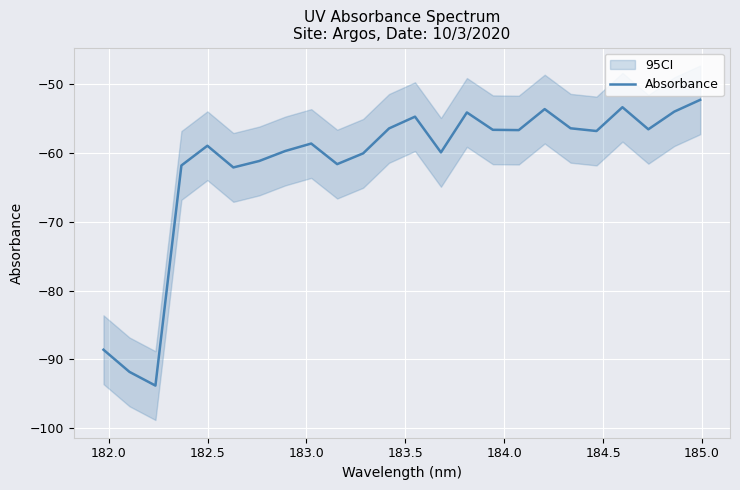

Which has a higher value, 184.5 or 182.5?

184.5